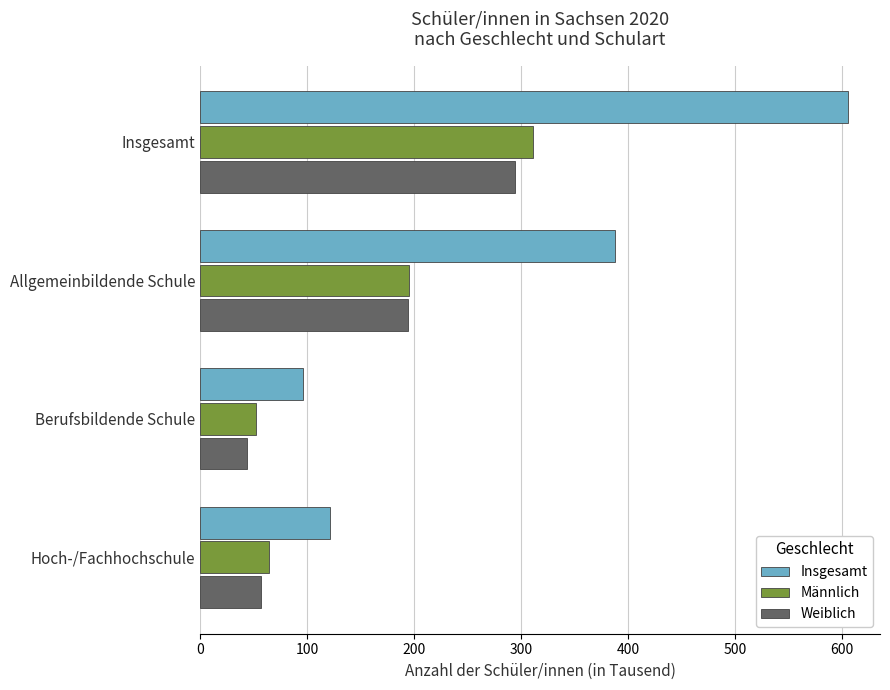

What are all the series names shown in the legend?

Insgesamt, Männlich, Weiblich